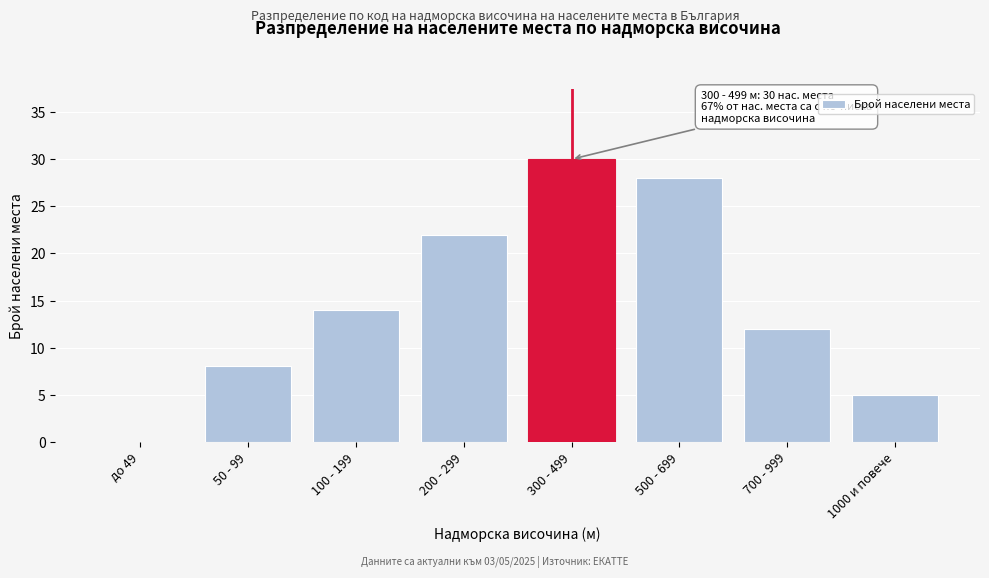

Reading right to left, transcribe all the data shown in this chart.

1000 и повече=5	700 - 999=12	500 - 699=28	300 - 499=30	200 - 299=22	100 - 199=14	50 - 99=8	до 49=0